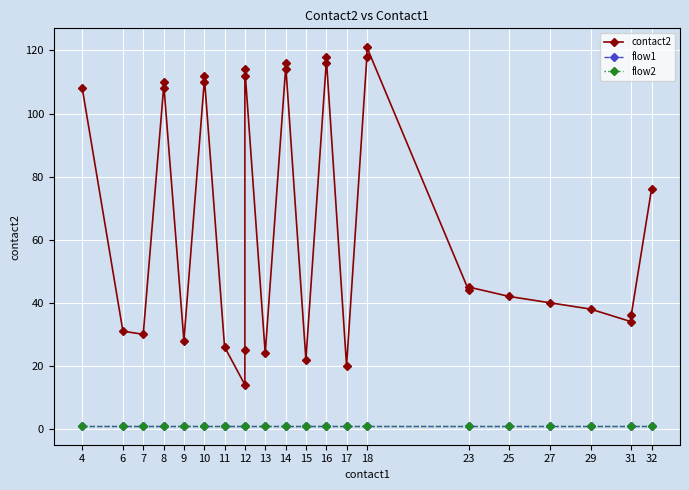

What are all the series names shown in the legend?

contact2, flow1, flow2